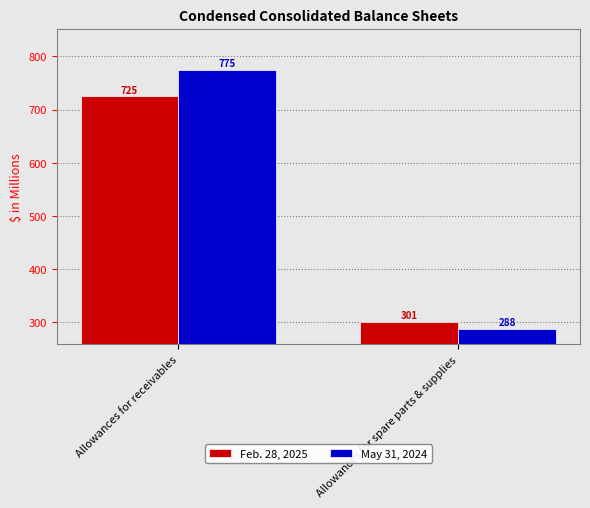

List the series in order of their overall mean, highest first.

May 31, 2024, Feb. 28, 2025